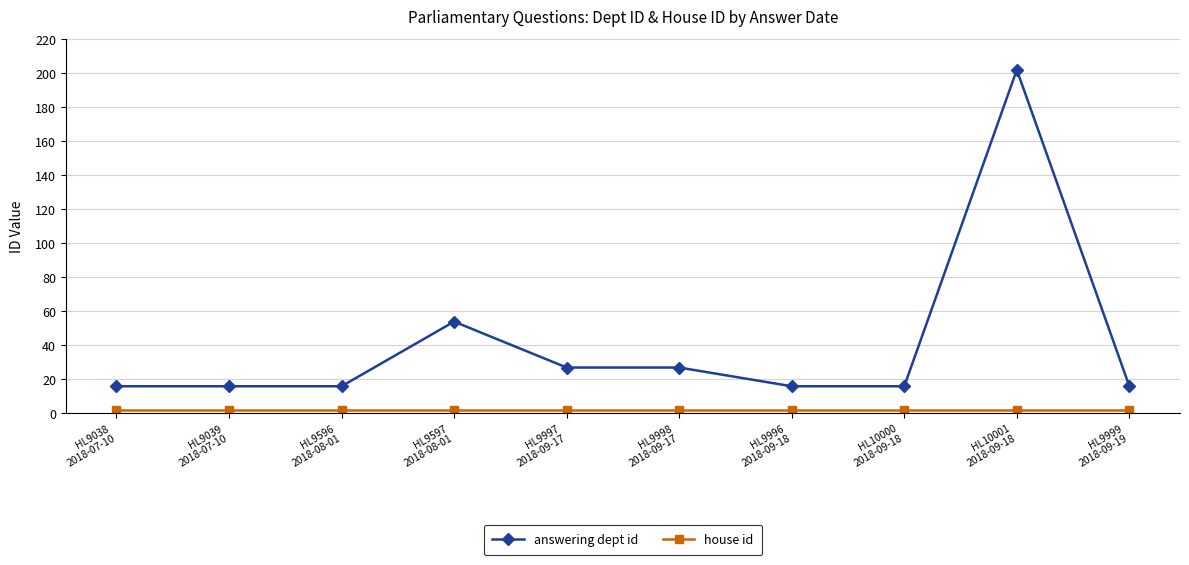

At which category does the chart reach its peak across all series?

HL10001
2018-09-18